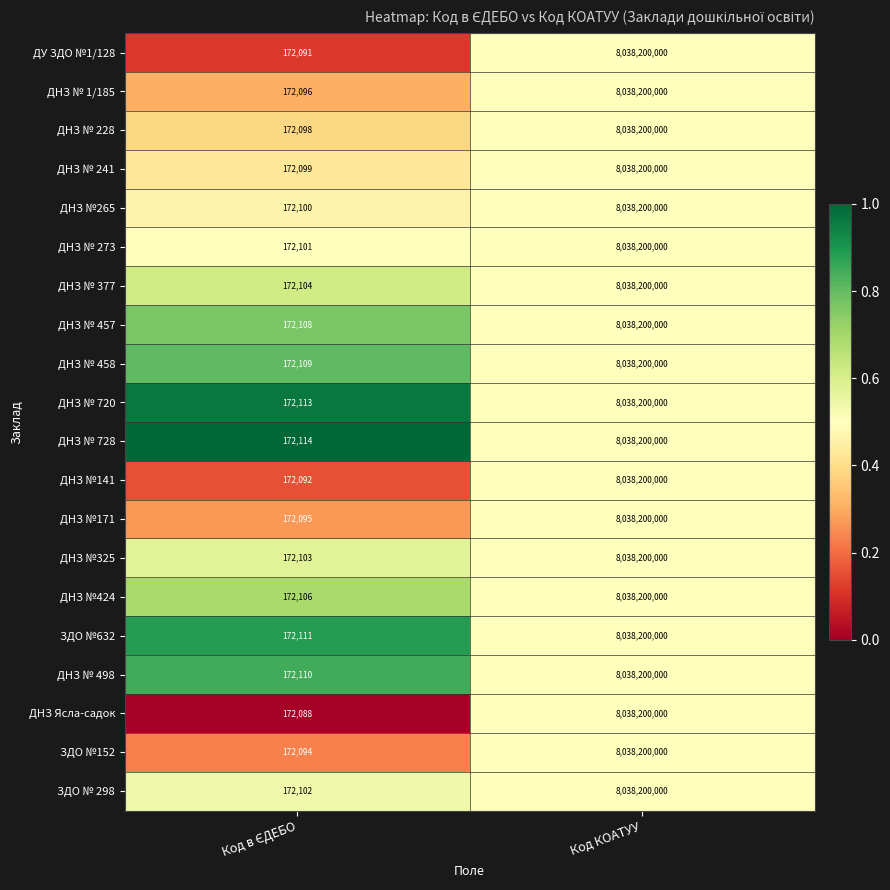

What is the difference between the maximum and minimum values in the ДНЗ № 273 series?

8038027899